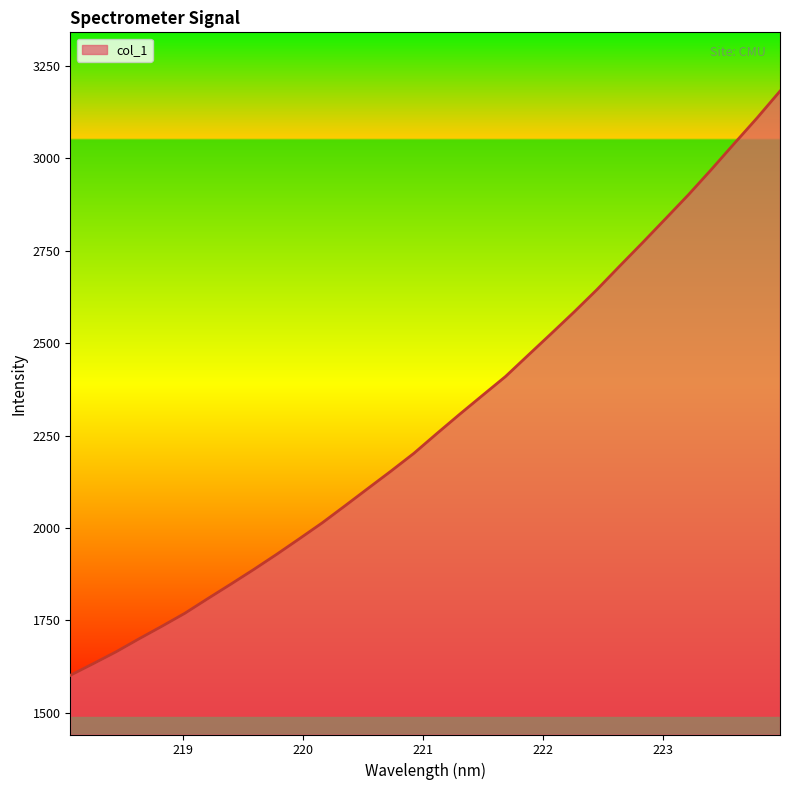

What is the minimum value shown in the chart?

1601.1